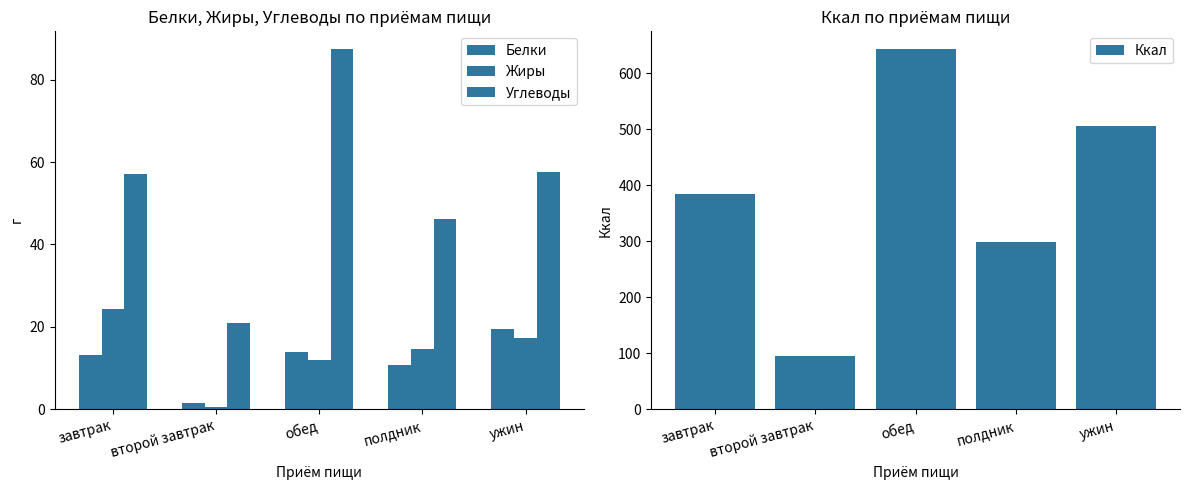

What is the sum of the Жиры values at обед and завтрак?

36.4